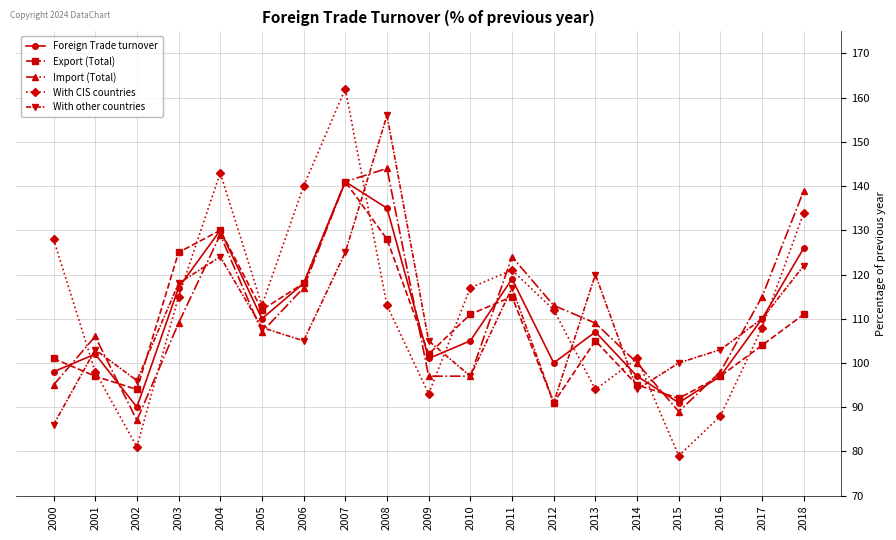

At which label does Foreign Trade turnover first exceed 107?

2003